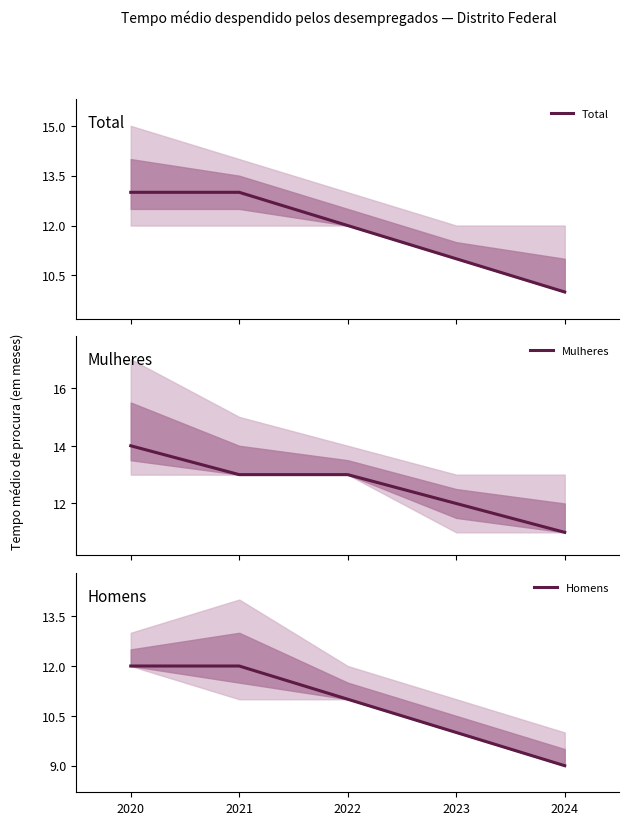

True or false: Total has a value of 13 at 2020.

True